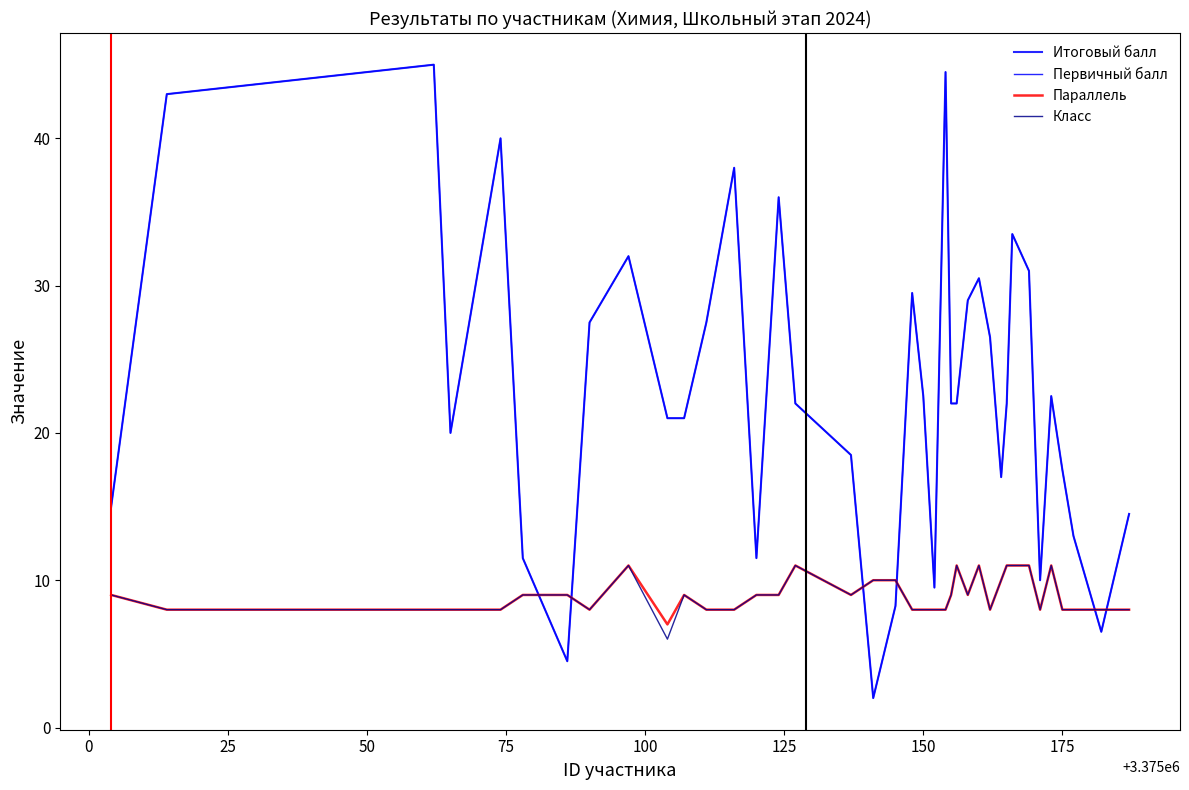

Which series has the largest range (max minus min)?

Итоговый балл